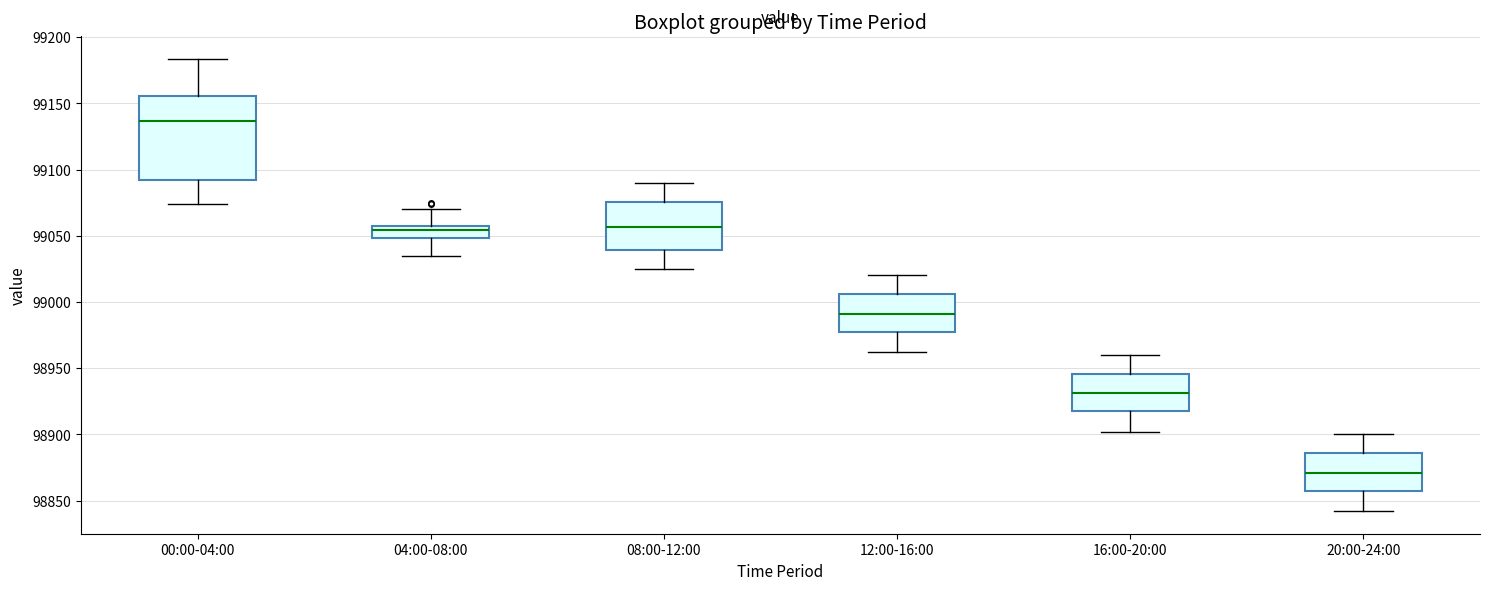

Which box has the highest median line?

00:00-04:00